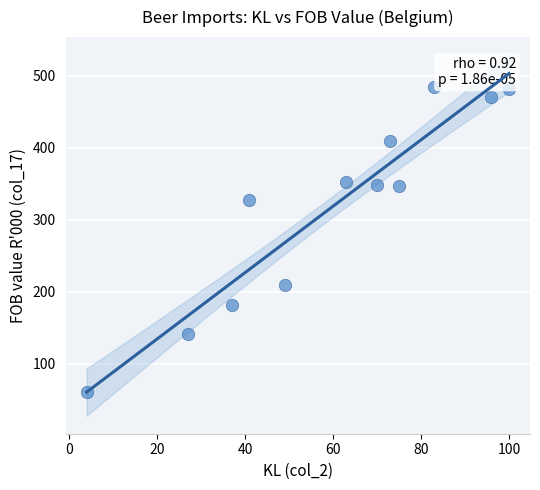

What Y value in the scatter plot is closest to 273?

327